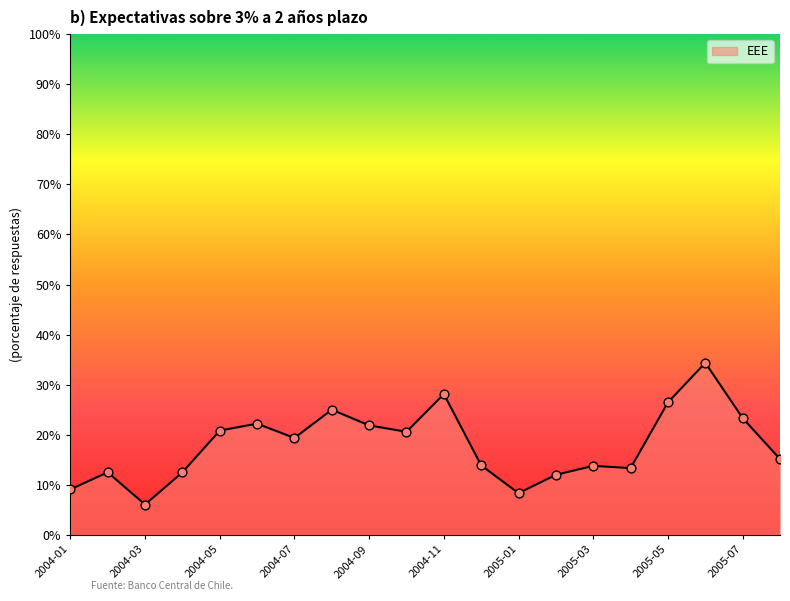

What is the difference between the maximum and minimum values?

28.3